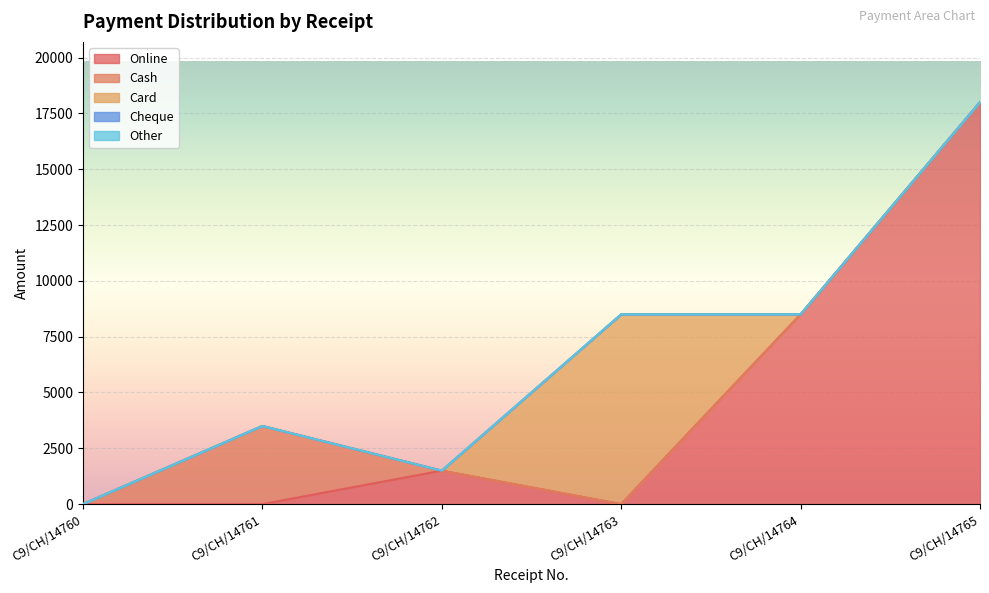

At how many categories does at least one series exceed 11370?

1